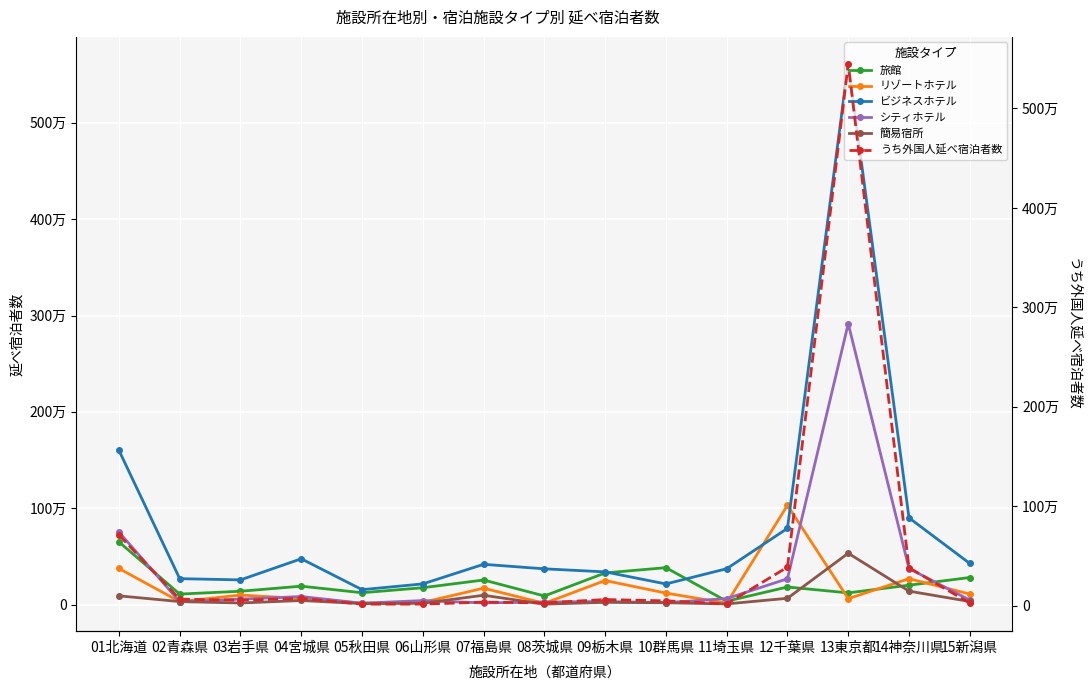

List the labels in order of シティホテル value, smallest first.

05秋田県, 07福島県, 10群馬県, 08茨城県, 02青森県, 09栃木県, 06山形県, 15新潟県, 03岩手県, 11埼玉県, 04宮城県, 12千葉県, 14神奈川県, 01北海道, 13東京都